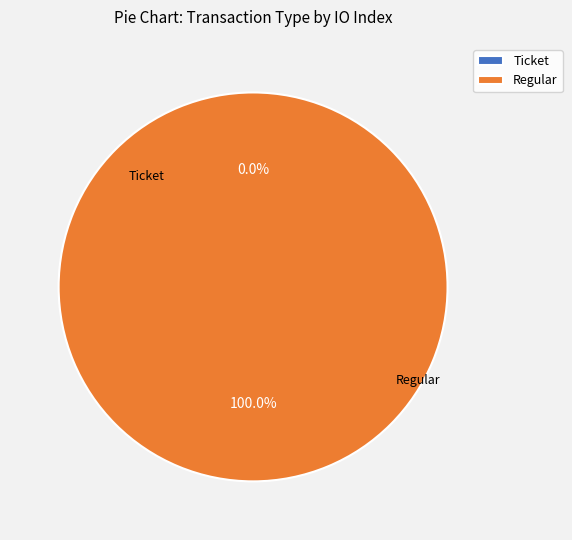

Is there a majority slice in this chart?

Yes